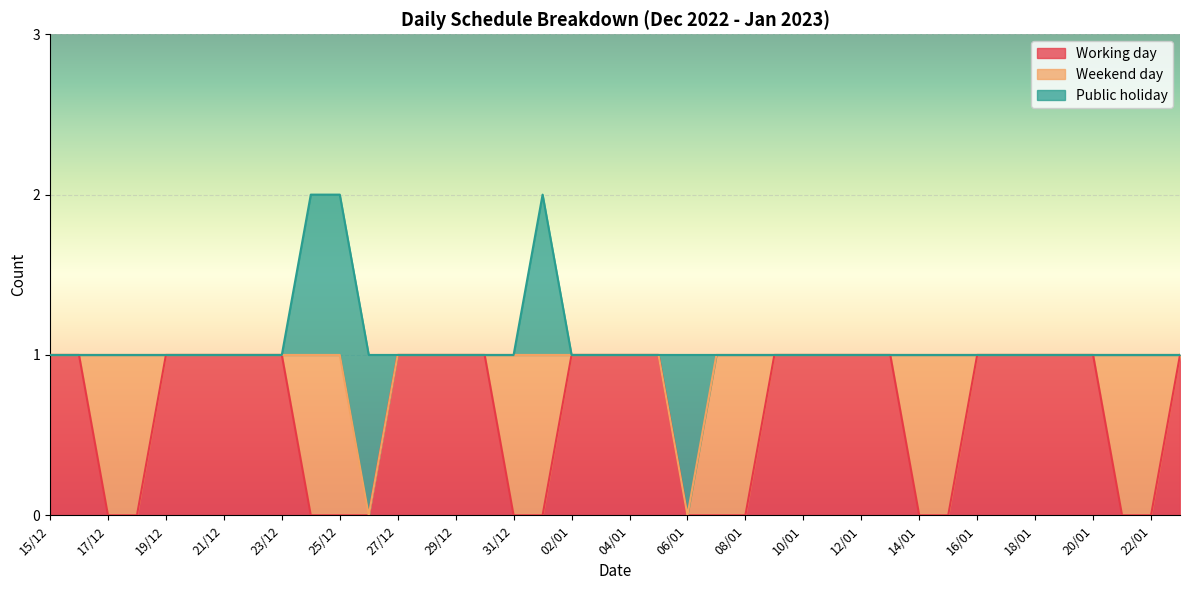

Which series has the largest total across all categories?

Working day